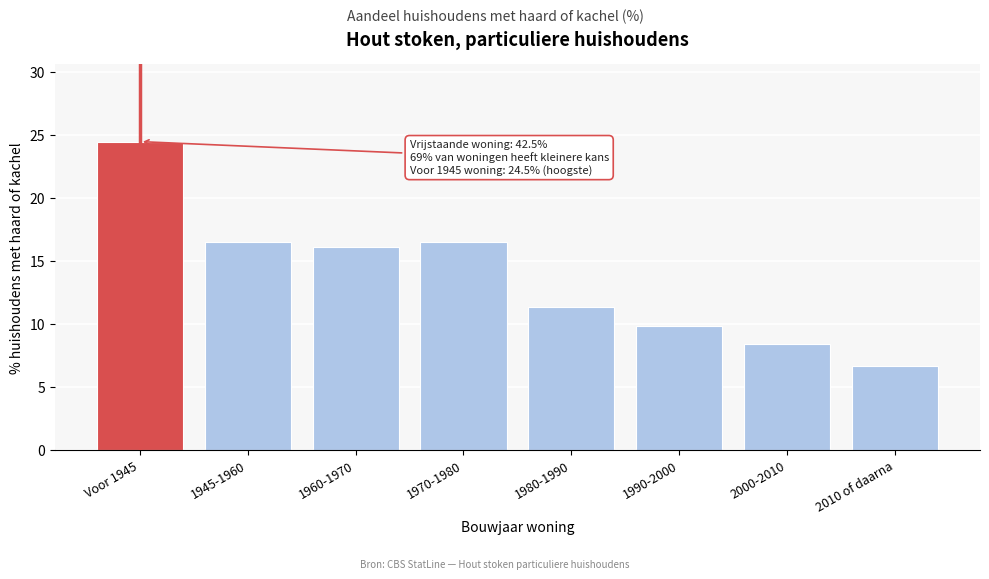

Reading left to right, list all the values displayed in this chart.

24.5	16.5	16.1	16.5	11.4	9.9	8.4	6.7